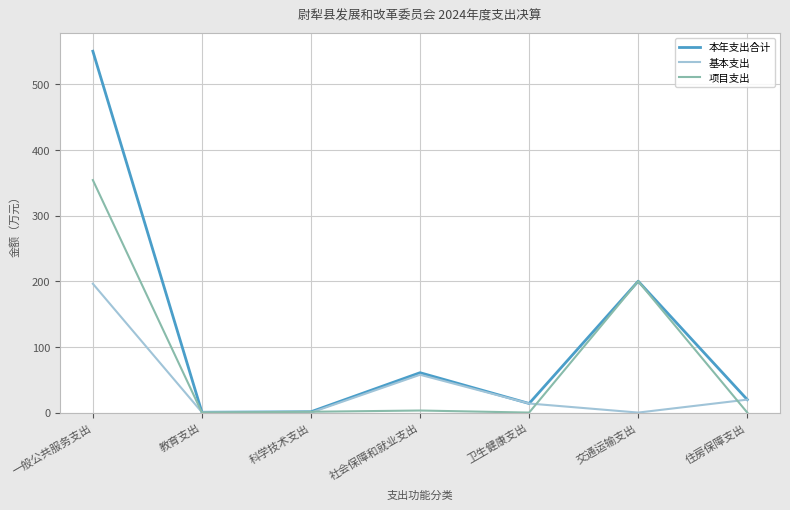

What value does the 项目支出 series have at 交通运输支出?

200.0